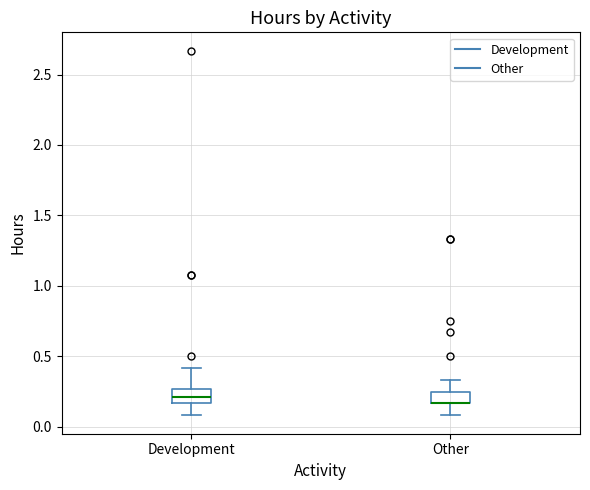

Reading left to right, read every box against the y-axis: the position of its median line, the range the box covers, and the ends of its whiskers. The values are not printed on the chart, so give them approximately, as read against the axis.

Development: median 0.20, box 0.15 to 0.25, whiskers 0.10 to 0.40
Other: median 0.15 (drawn on the box's lower edge), box 0.15 to 0.25, whiskers 0.10 to 0.35